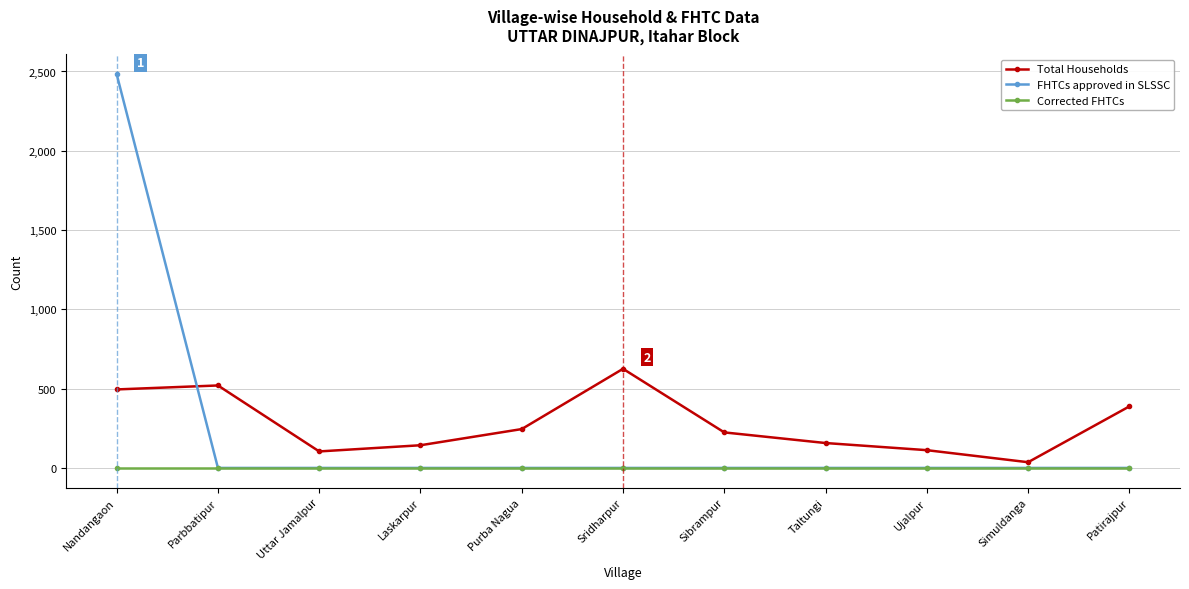

What is the label of the 3rd point from the left?

Uttar Jamalpur